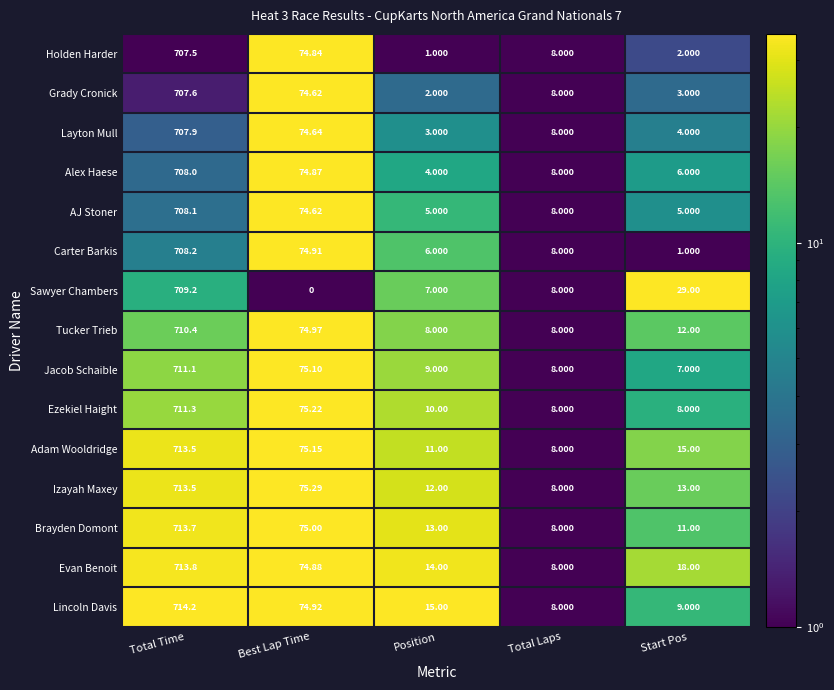

Which category has the lowest value across all series?

Best Lap Time